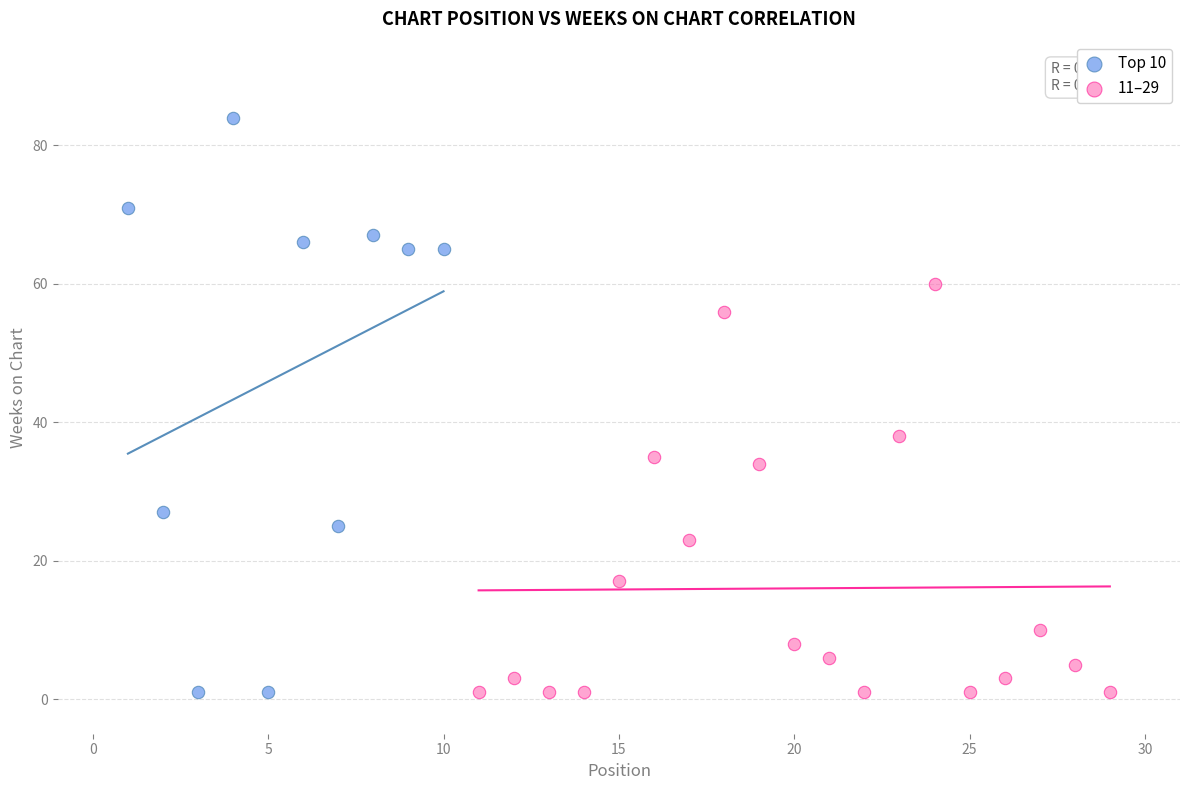

What are all the series names shown in the legend?

Top 10, 11–29